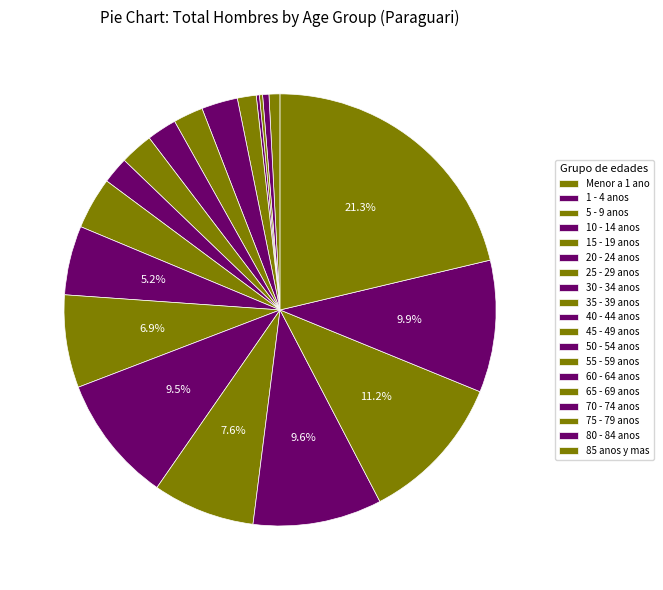

To the nearest percent, what percentage of the pie is 45 - 49 anos?

4%